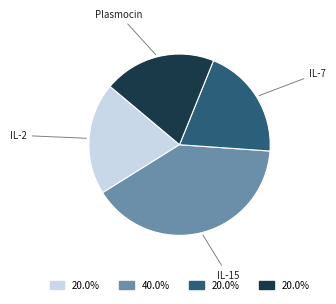

Does any single category account for the majority?

No